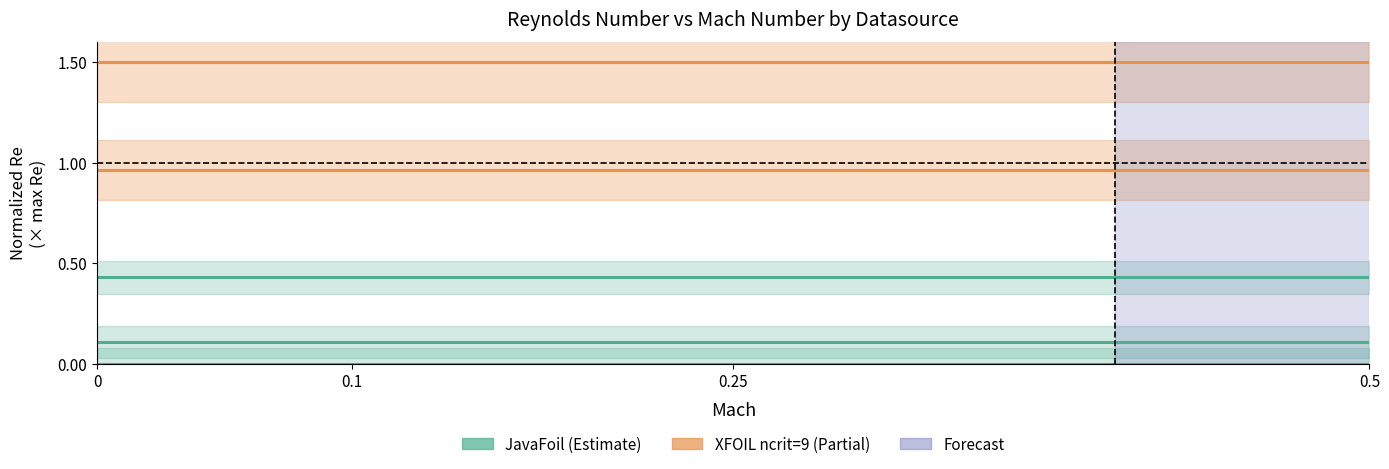

True or false: XFOIL ncrit=9 and JavaFoil intersect in this chart.

False